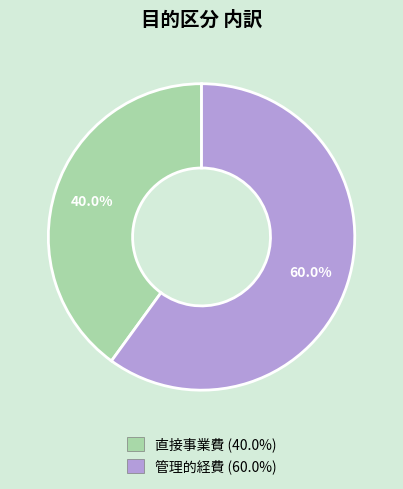

To the nearest percent, what portion does 管理的経費 represent?

60%